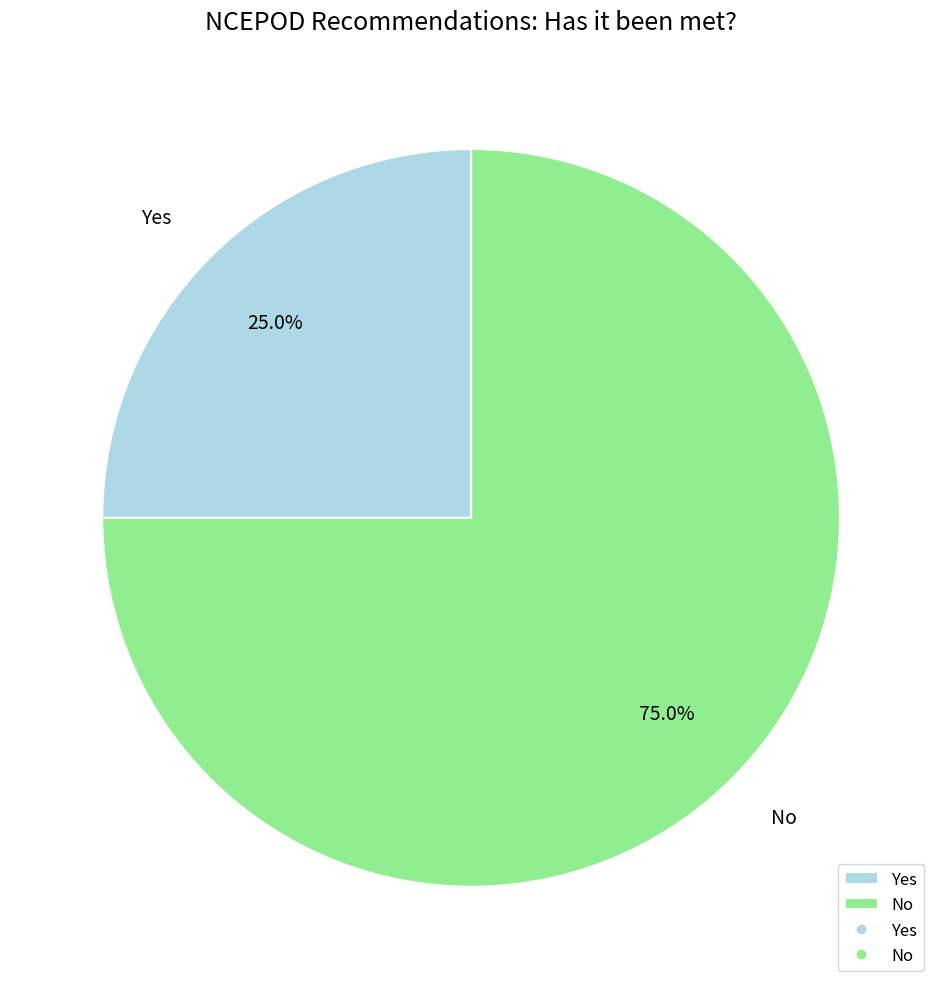

The Yes slice represents 25% of the pie. True or false?

True